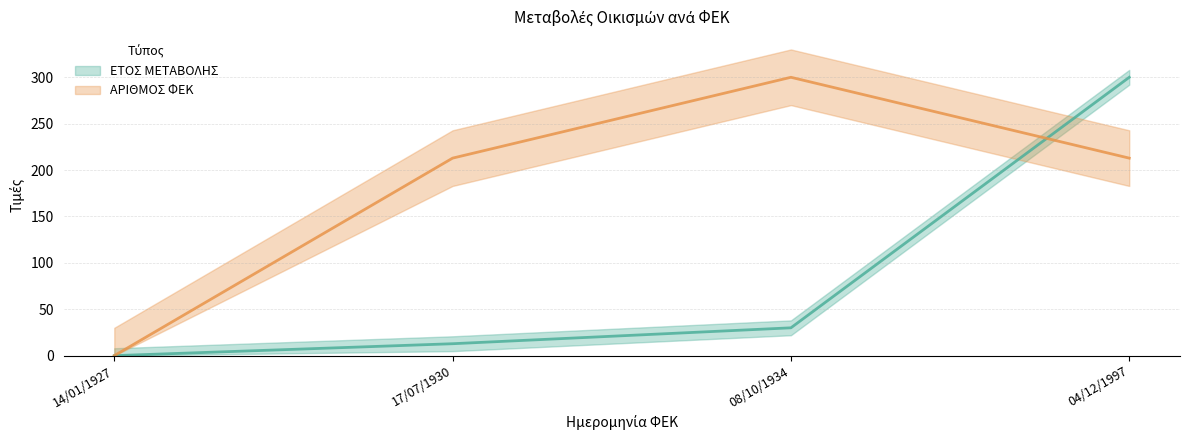

What is the label of the 1st point from the right?

04/12/1997